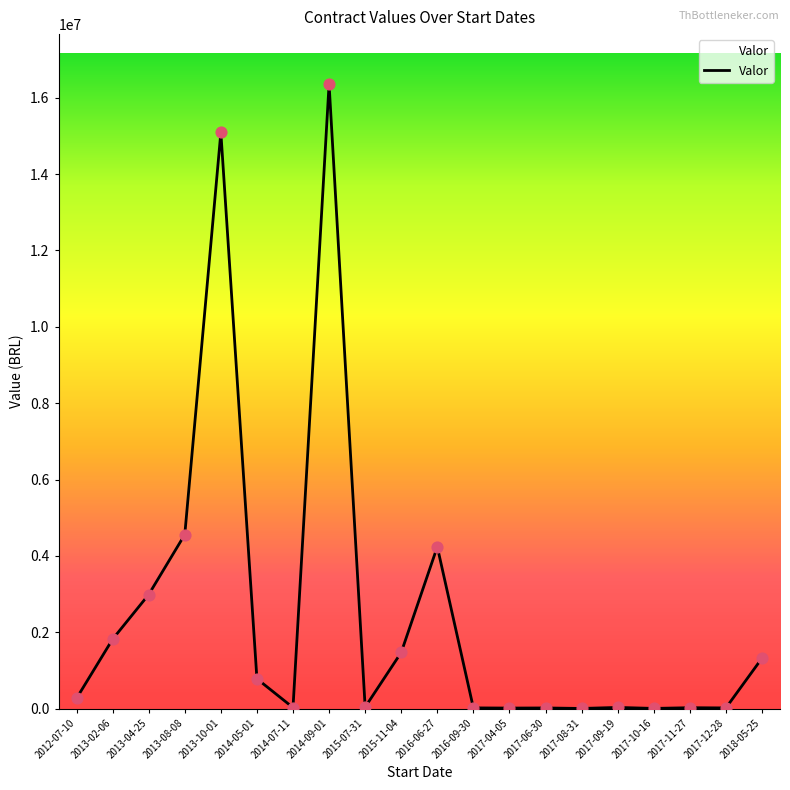

What is the difference between the maximum and minimum values?

16357587.2